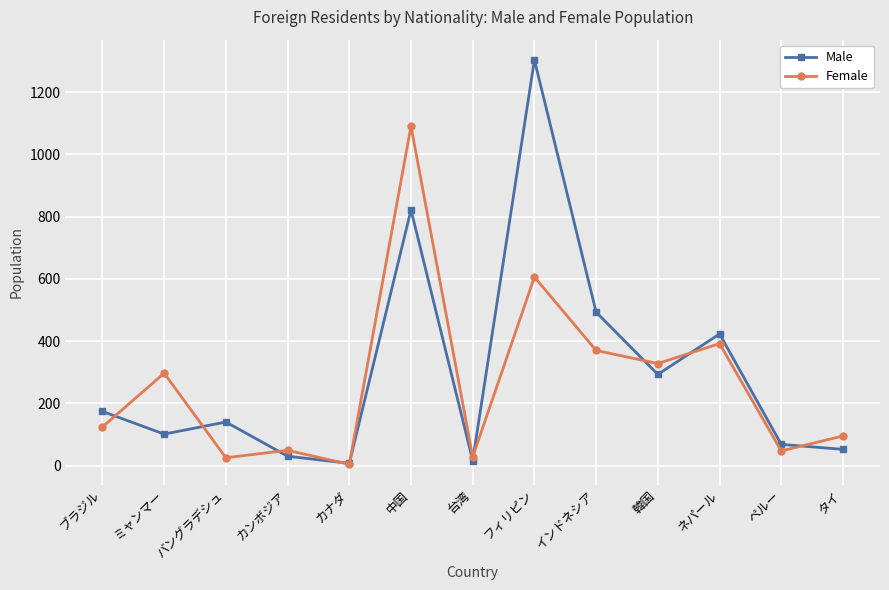

Which category has the lowest value across all series?

カナダ